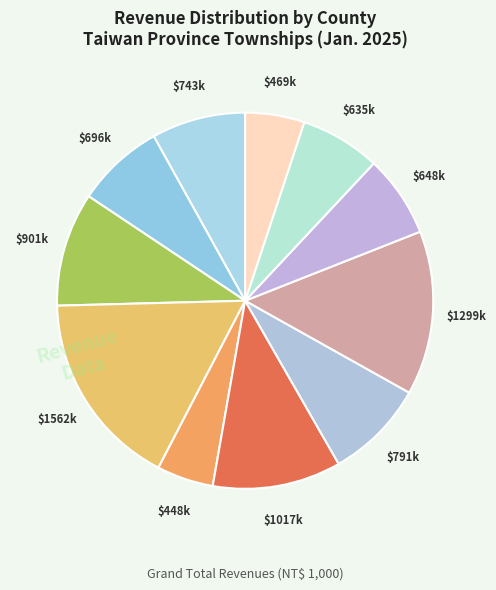

What is the smallest slice in the pie chart?

Nantou County